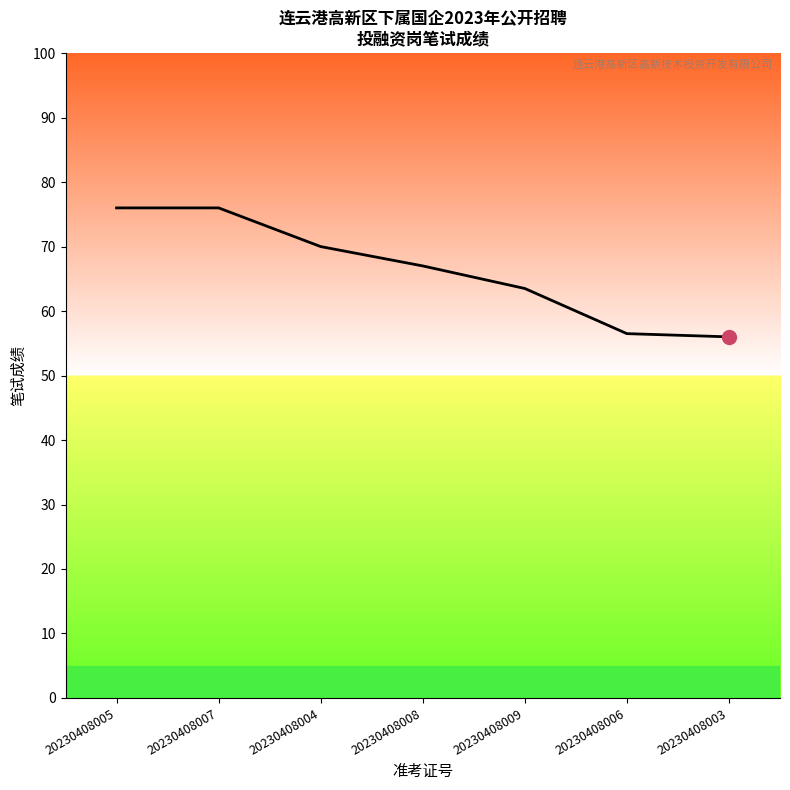

What position from the left is 20230408004?

3